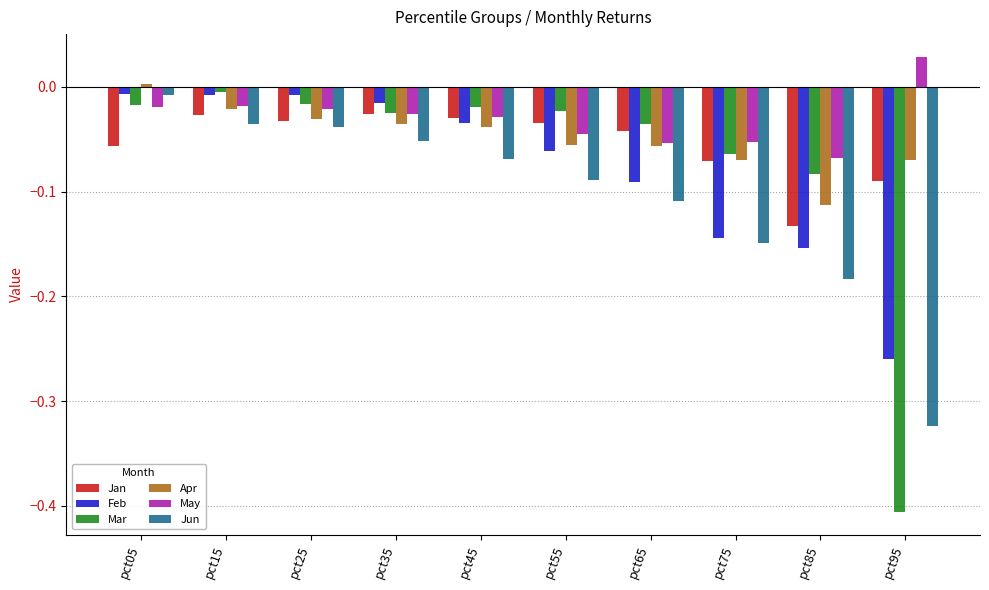

Between pct55 and pct95, which series saw the biggest shift?

Mar